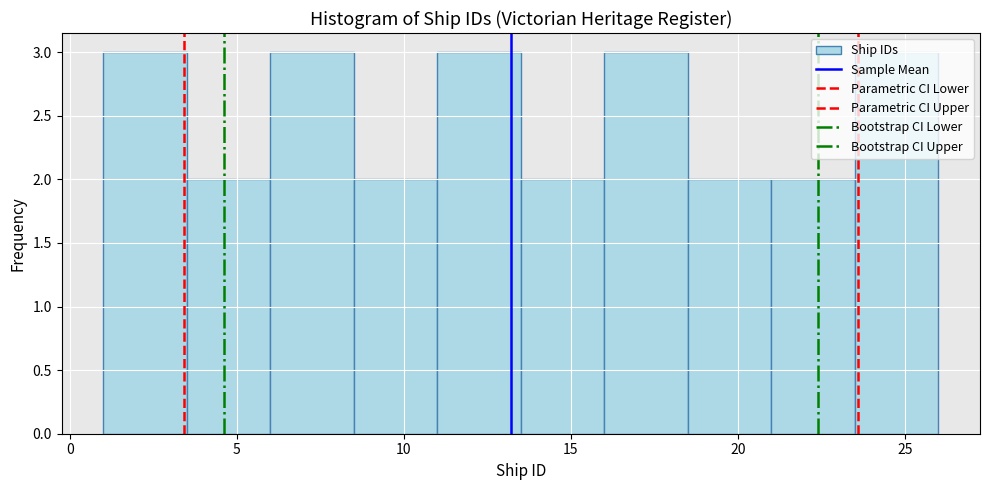

Reading left to right, transcribe this chart: for each bar, give the range it covers on the x-axis and its height. The values are not printed on the chart, so give them approximately, as read against the axis.

1.0 to 3.5: 3
3.5 to 6.0: 2
6.0 to 8.5: 3
8.5 to 11.0: 2
11.0 to 13.5: 3
13.5 to 16.0: 2
16.0 to 18.5: 3
18.5 to 21.0: 2
21.0 to 23.5: 2
23.5 to 26.0: 3